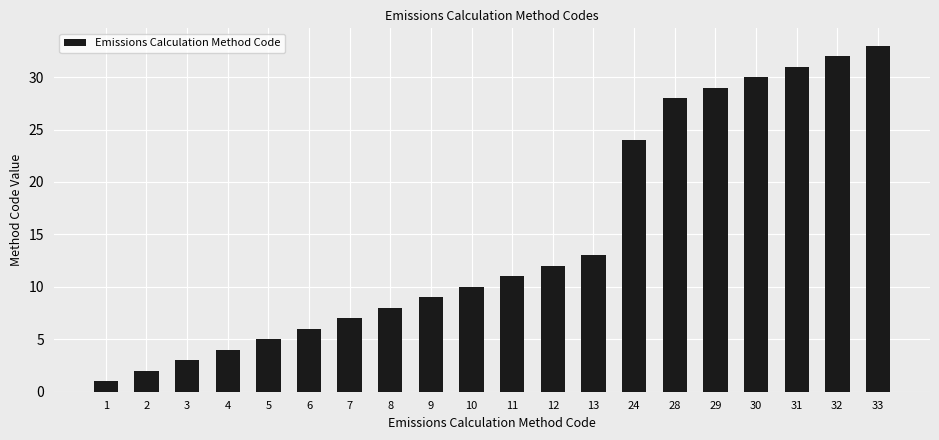

Which has a higher value, 5 or 2?

5